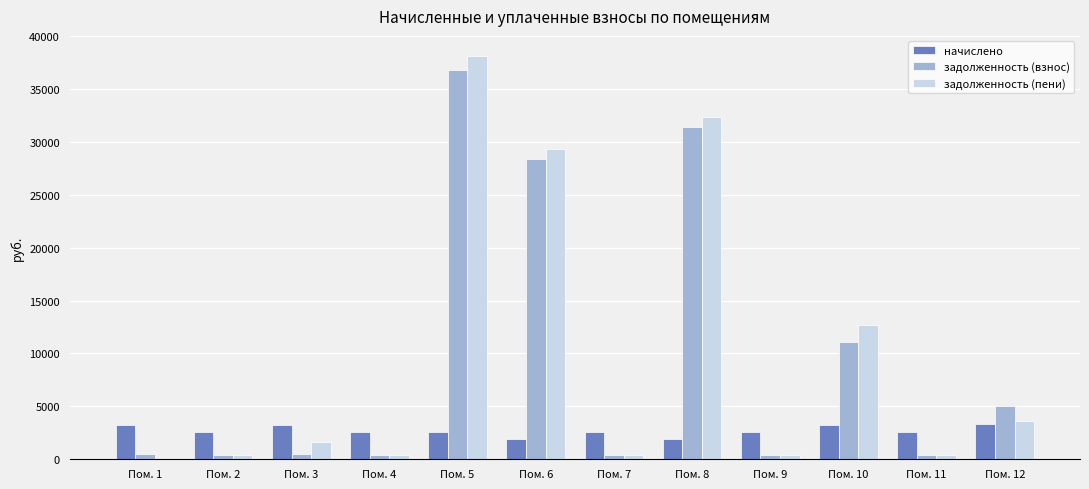

At which category is the sum across all series the highest?

Пом. 5